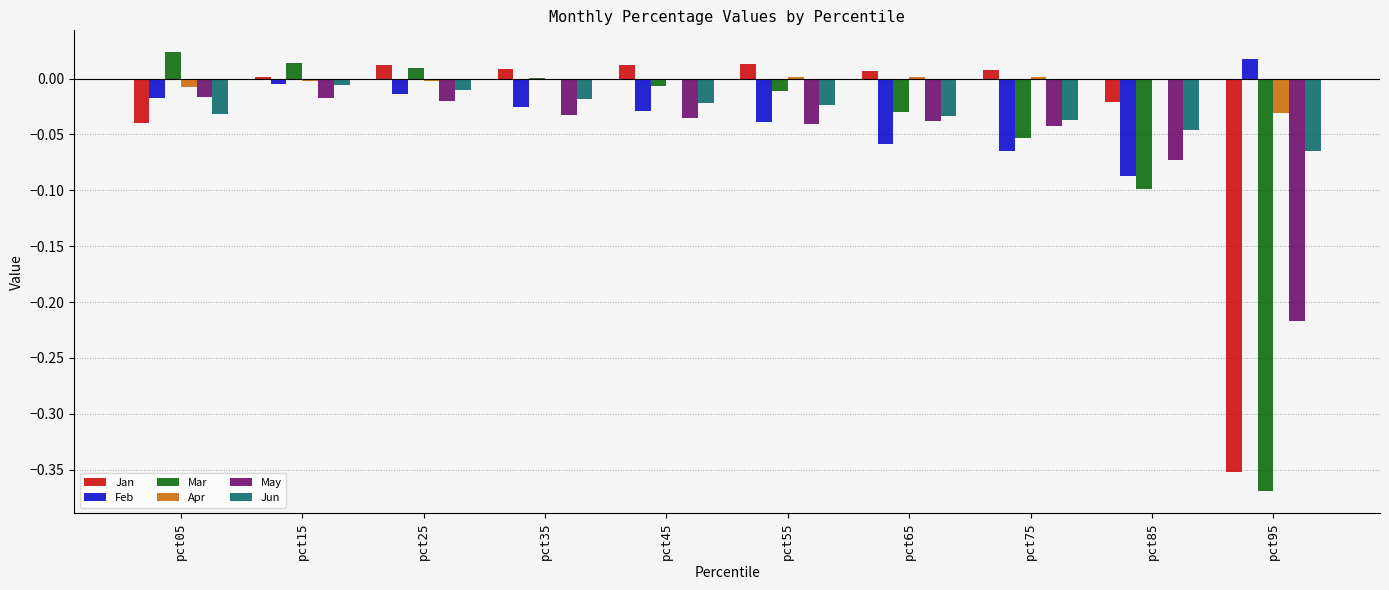

True or false: Jun has a value of -0.0 at pct85.

True